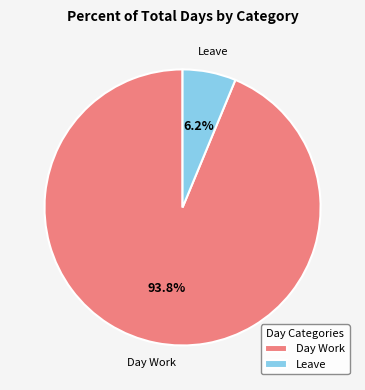

Count the number of slices in the pie.

2